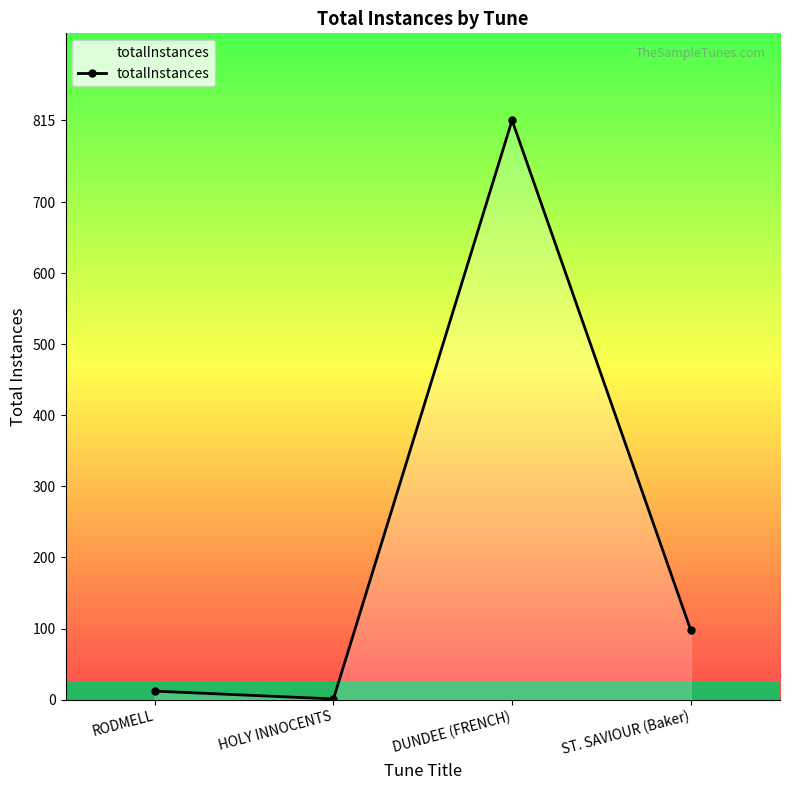

How many interior local valleys (lower than both neighbors) does the data have?

1